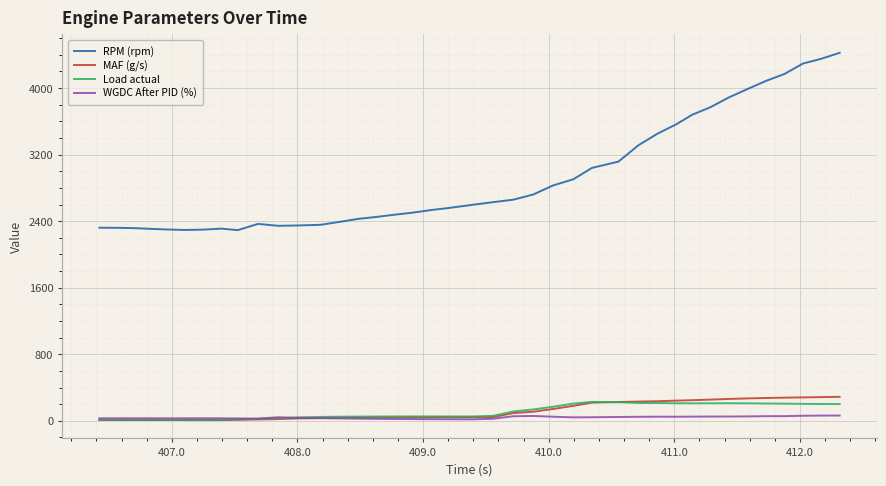

True or false: RPM (rpm) and Load actual intersect in this chart.

False